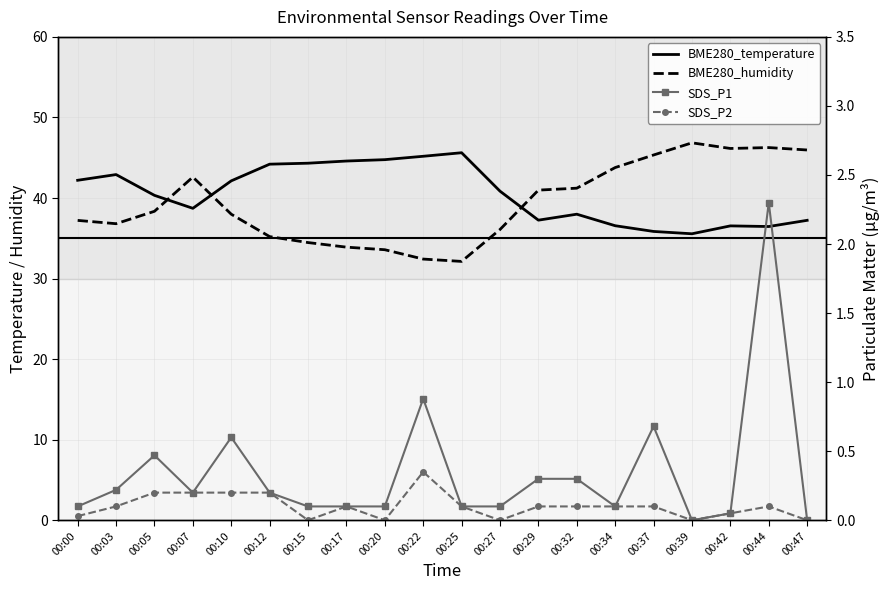

List the labels in order of SDS_P2 value, smallest first.

00:15, 00:20, 00:27, 00:39, 00:47, 00:00, 00:42, 00:03, 00:17, 00:25, 00:29, 00:32, 00:34, 00:37, 00:44, 00:05, 00:07, 00:10, 00:12, 00:22